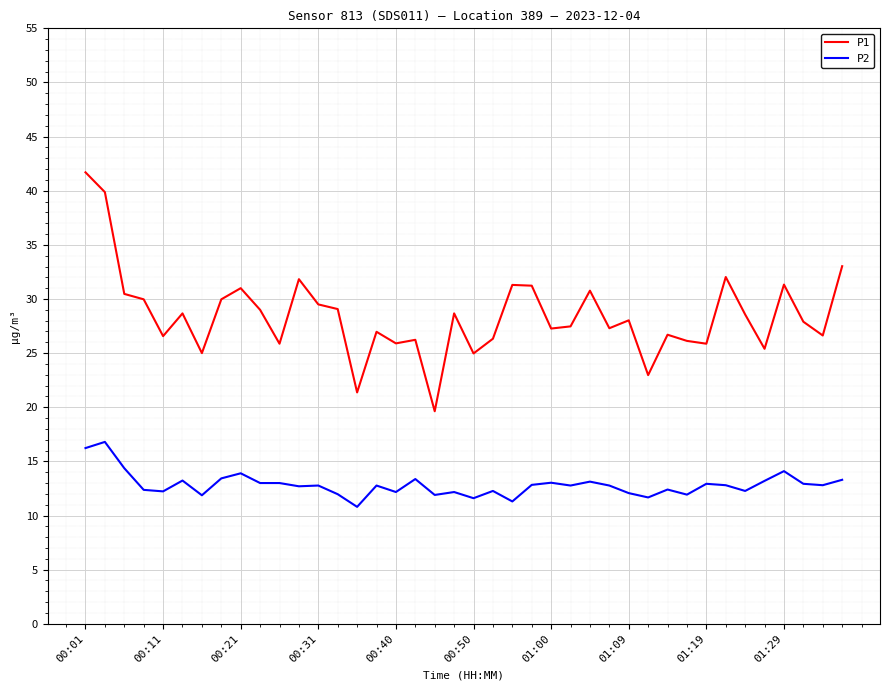

What is the difference between the maximum and minimum values in the P2 series?

6.0